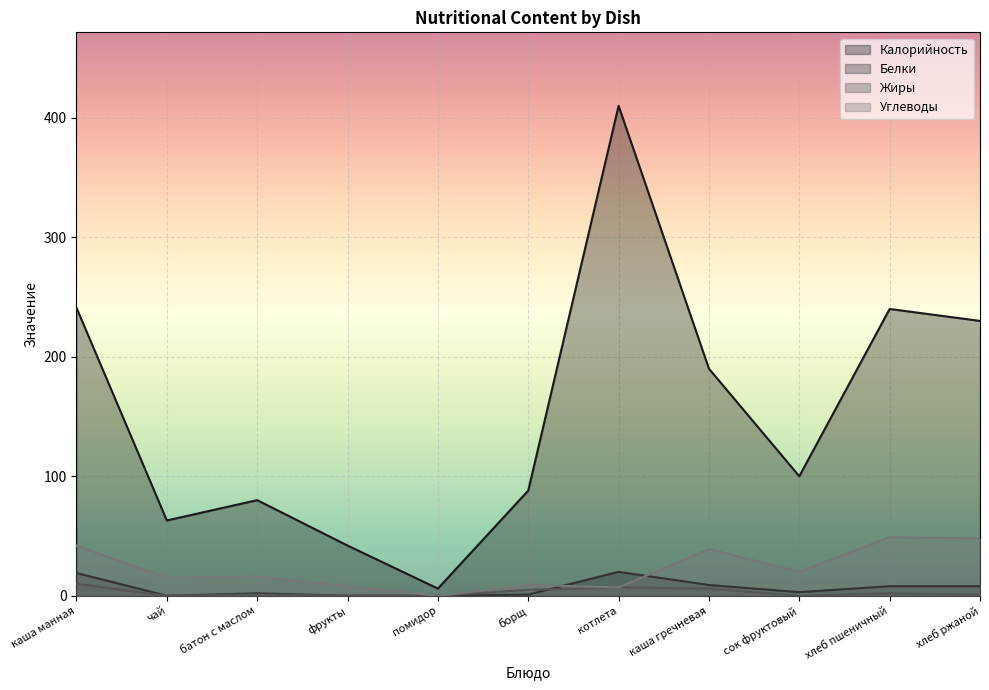

What value does the Углеводы series have at батон с маслом?

16.0